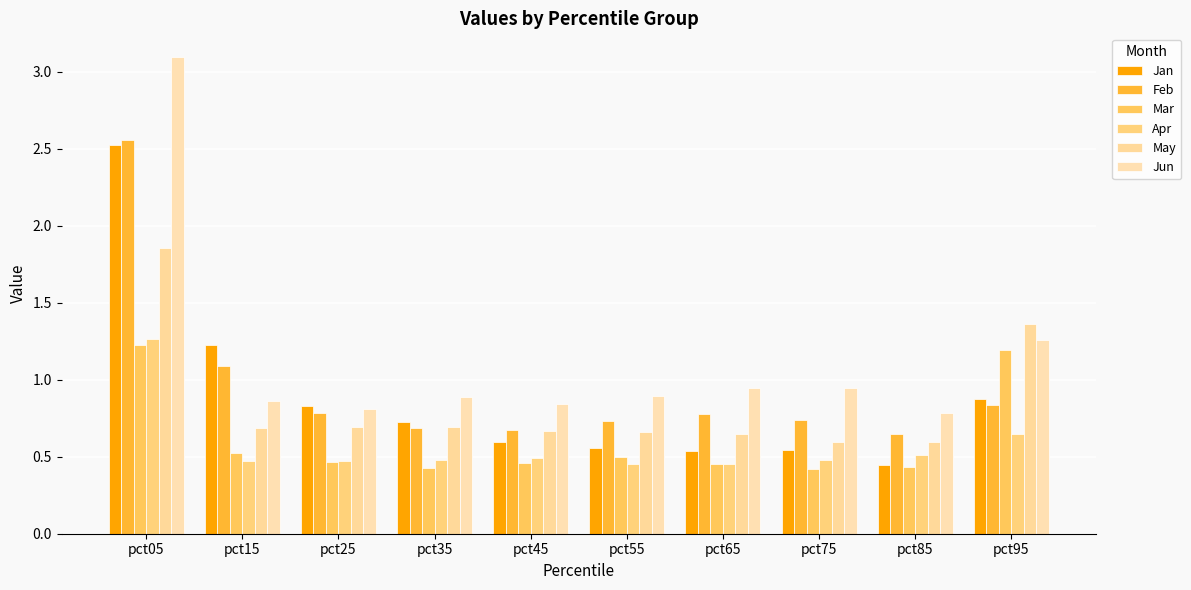

Which has a higher value, pct75 or pct65?

pct75